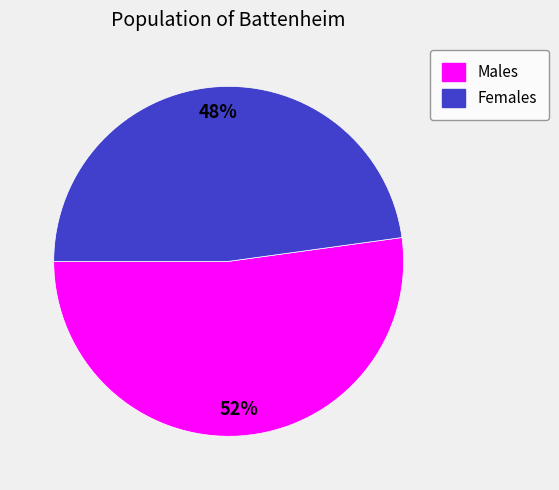

What is the ratio of the value at Males to the value at Females?

1.1